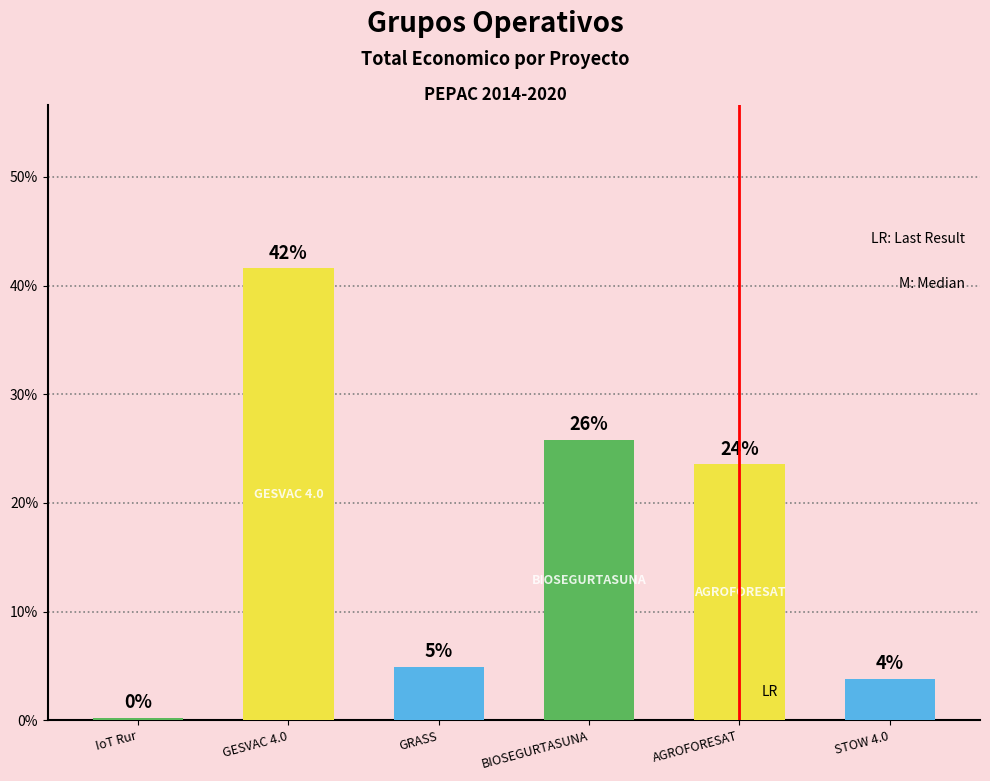

List the labels in order of value, smallest first.

IoT Rur, STOW 4.0, GRASS, AGROFORESAT, BIOSEGURTASUNA, GESVAC 4.0